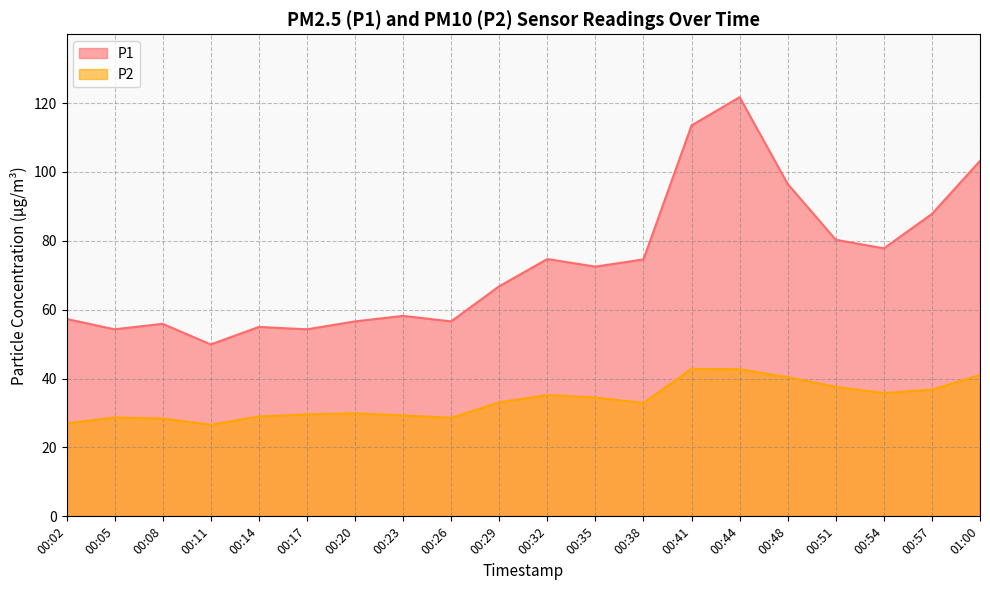

At which category is the sum across all series the highest?

00:44